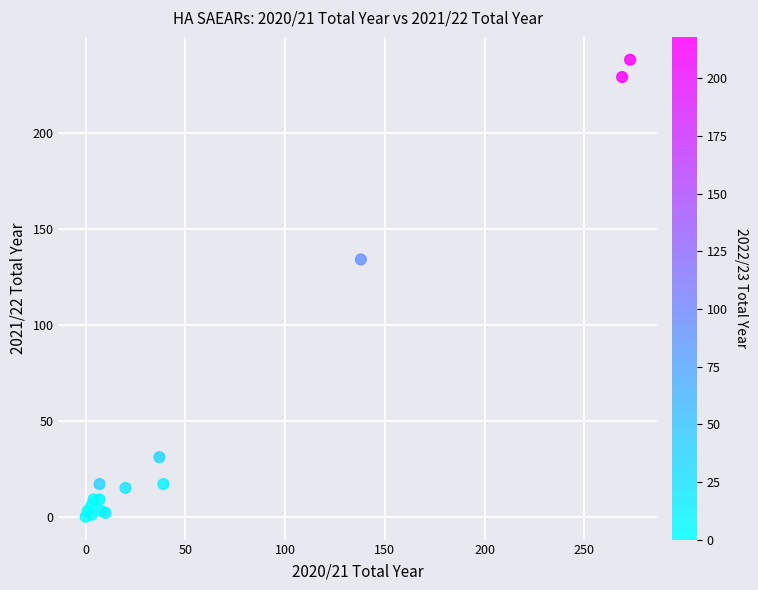

What Y value in the scatter plot is closest to 119?

134